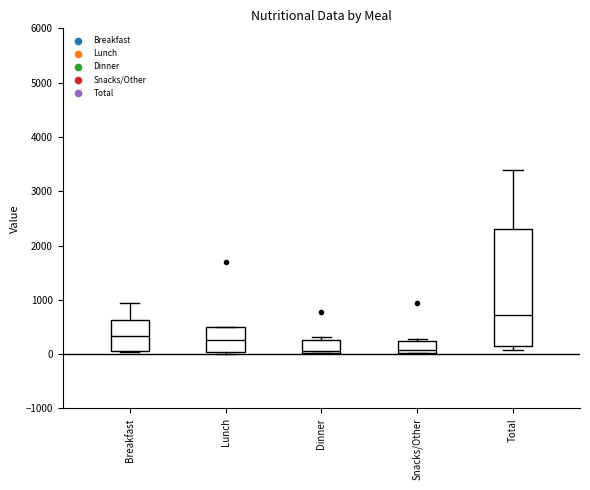

Reading left to right, read every box against the y-axis: the position of its median line, the range the box covers, and the ends of its whiskers. The values are not printed on the chart, so give them approximately, as read against the axis.

Breakfast: median 300, box 100 to 600, whiskers 0 to 900
Lunch: median 300, box 0 to 500, whiskers 0 to 500
Dinner: median 100, box 0 to 300, whiskers 0 to 300 (just above the box's upper edge)
Snacks/Other: median 100, box 0 to 200, whiskers 0 to 300
Total: median 700, box 100 to 2300, whiskers 100 (just below the box's lower edge) to 3400